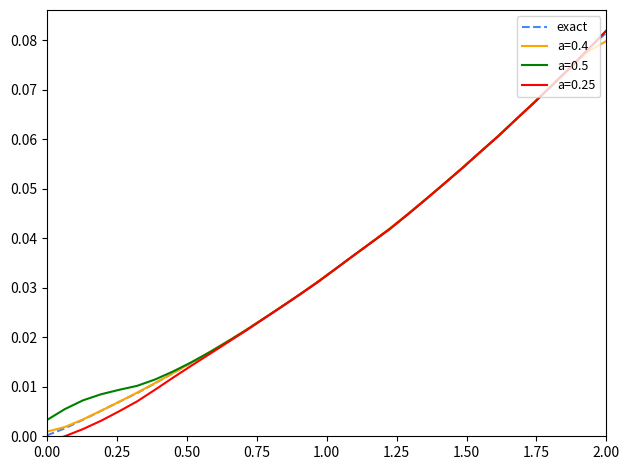

True or false: there are more than 1 points higher than both neighbors.

False